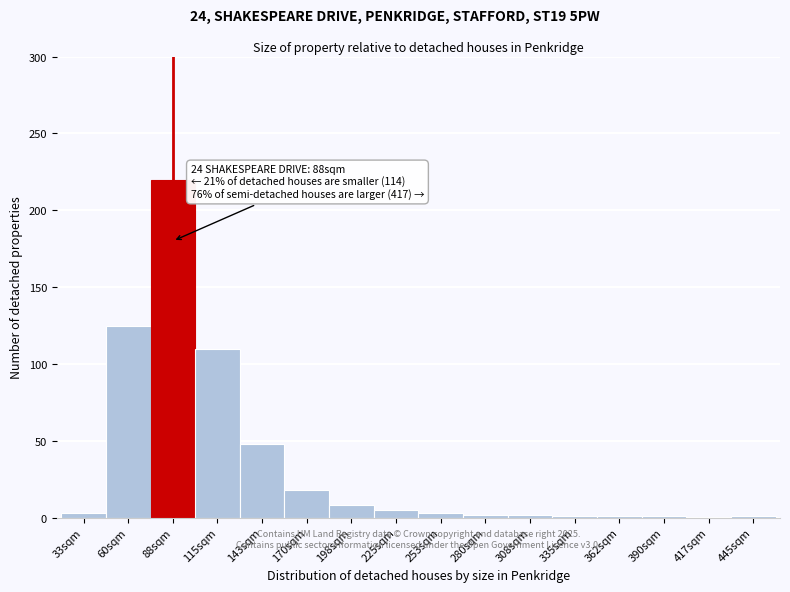

At which category does the chart reach its peak across all series?

88sqm